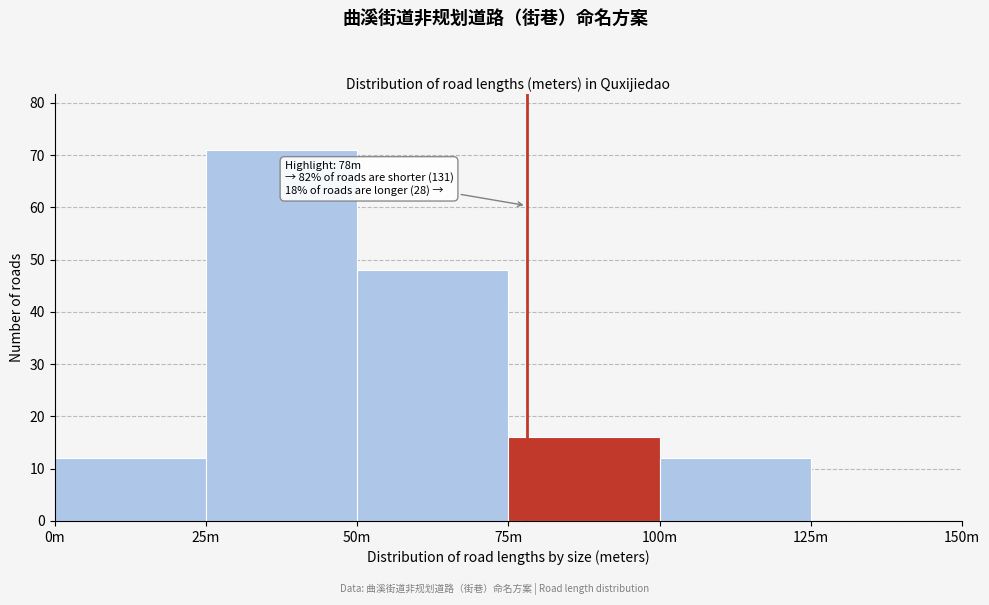

Reading right to left, what are all the values shown in this chart?

125m=0	100m=12	75m=16	50m=48	25m=71	0m=12